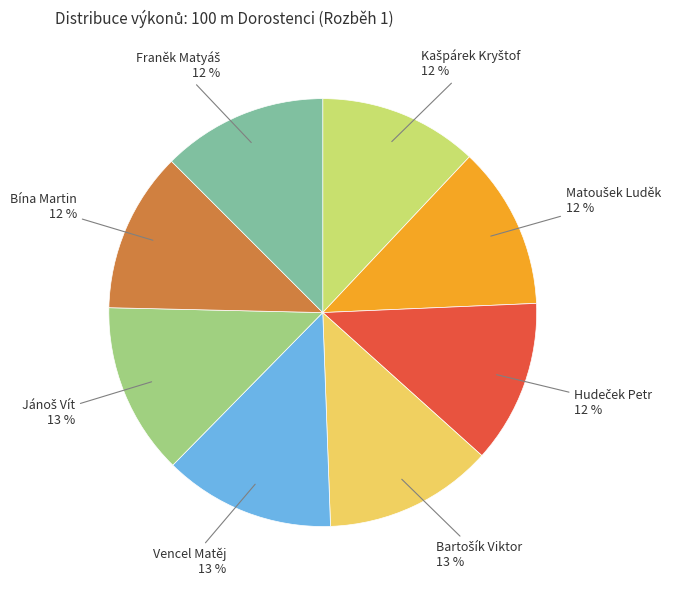

True or false: Vencel Matěj accounts for 20% of the total.

False